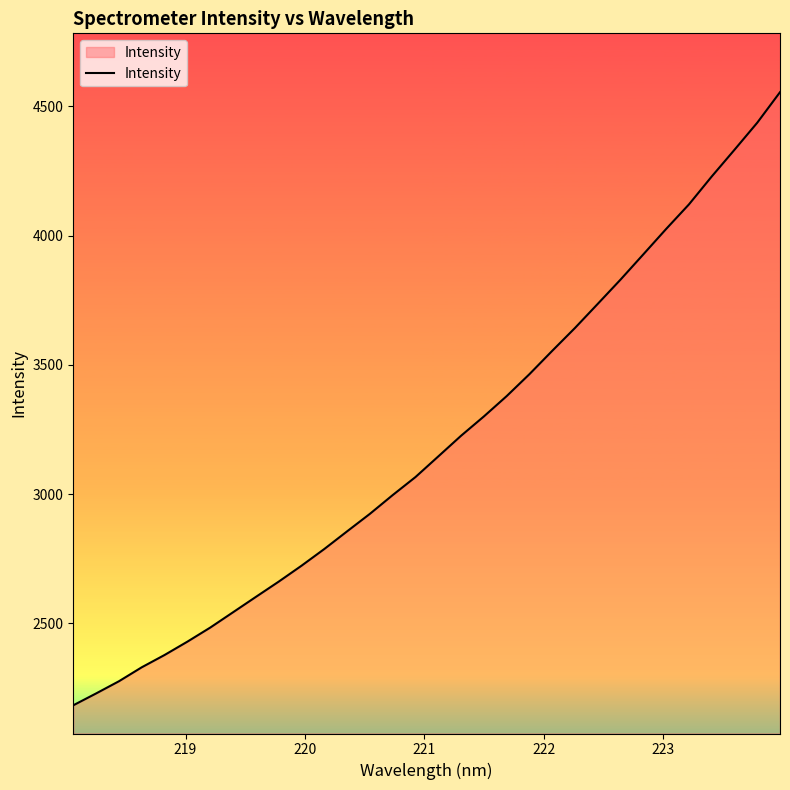

What is the sum of all values?

102361.4